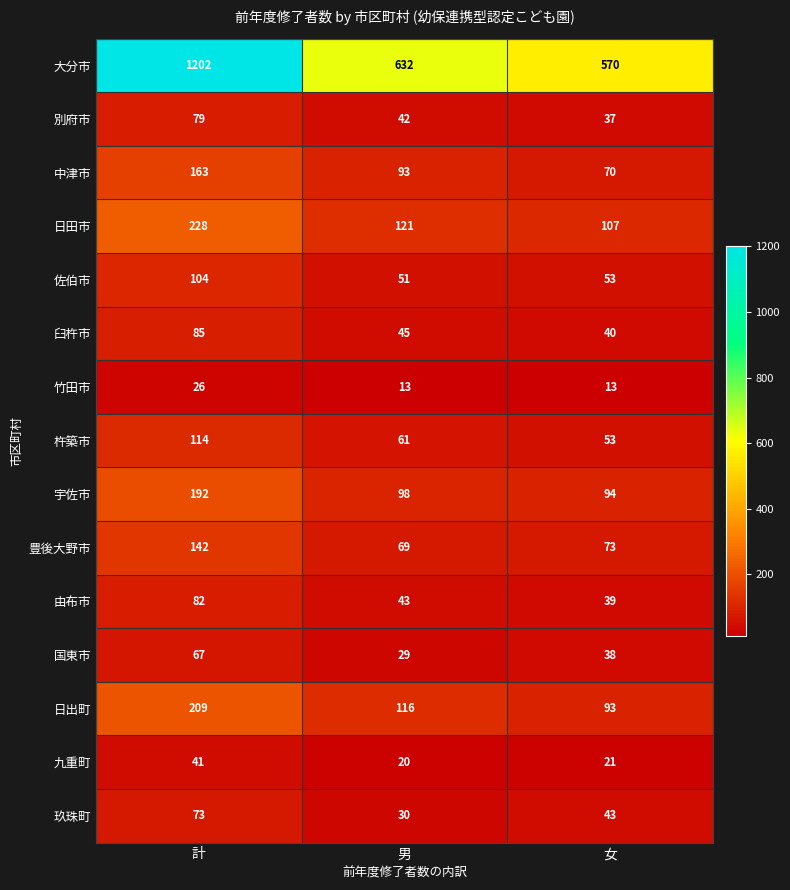

Which series has the largest range (max minus min)?

大分市